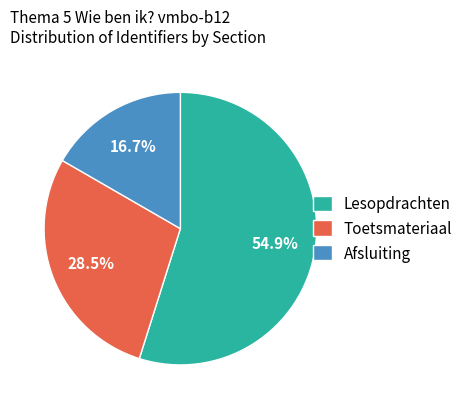

To the nearest percent, what is the difference between the largest and smallest slice percentages?

38%